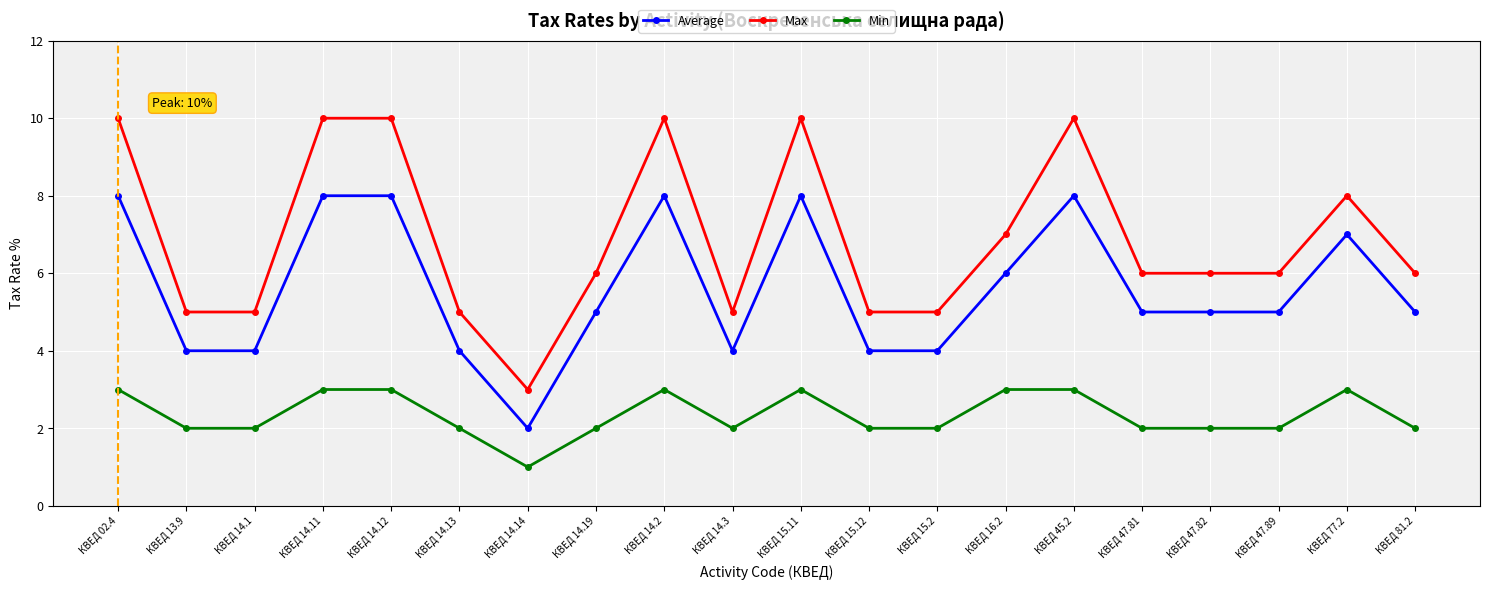

List the series in order of their peak value, lowest first.

Min, Average, Max